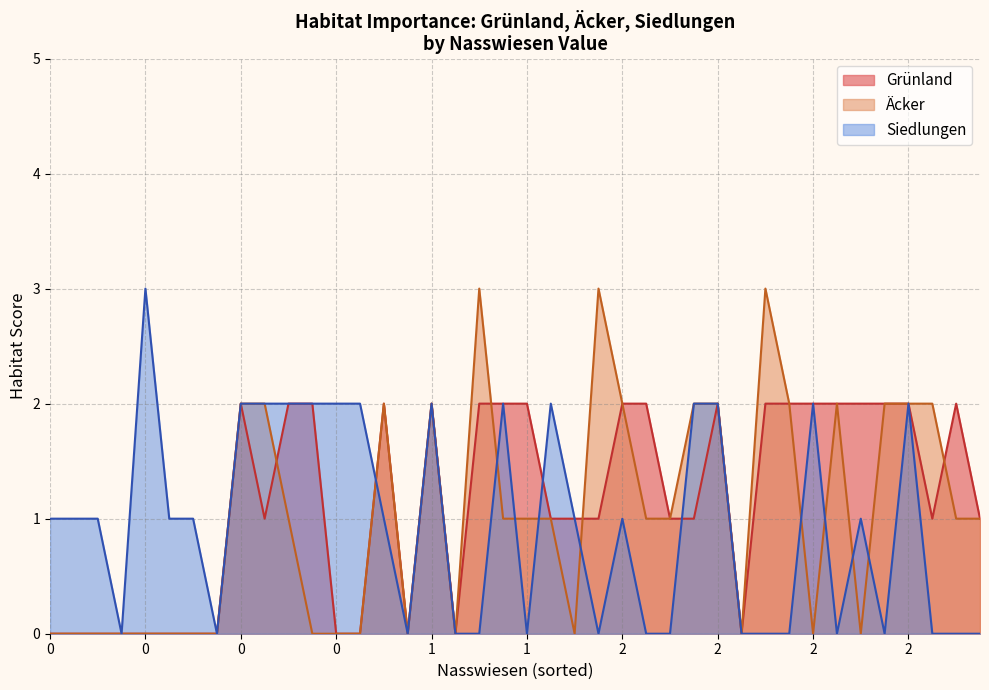

How many Äcker values are between 0 and 2?

37